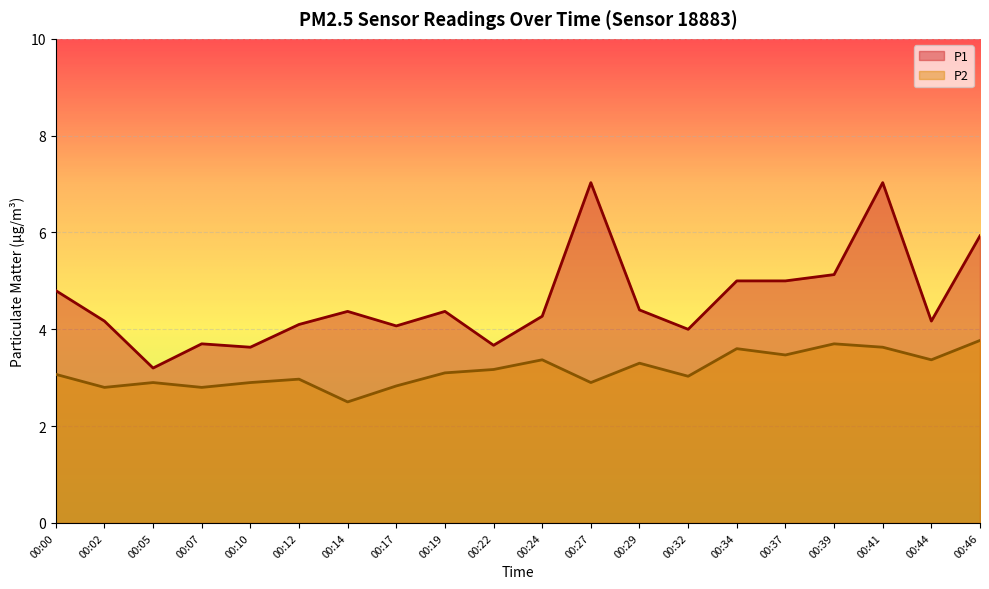

What is the total value across all series at 00:29?

7.7